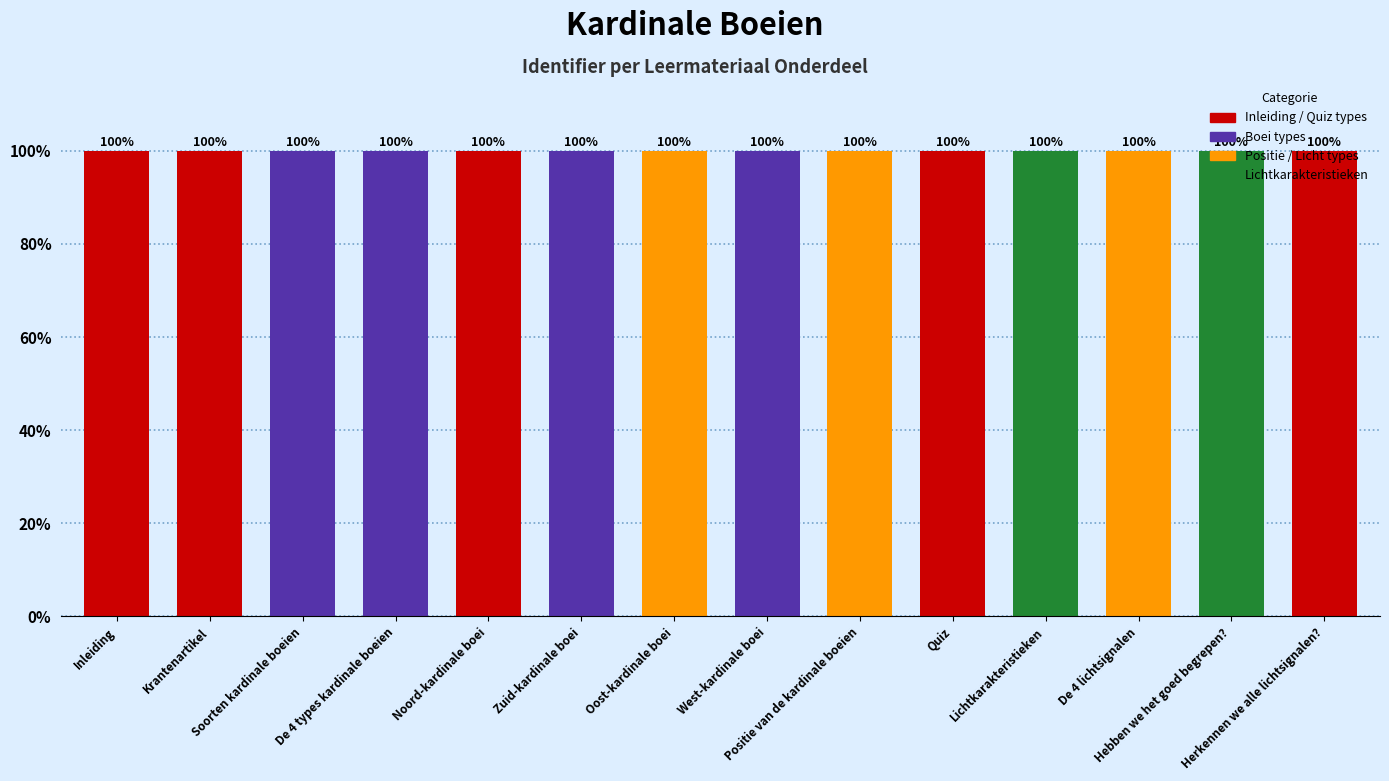

What is the value of the 12th bar from the left?

99.9